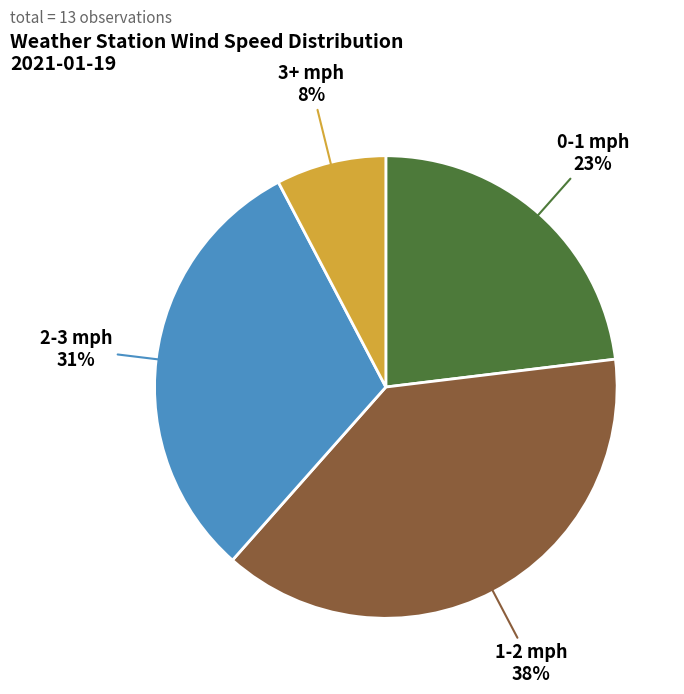

Does any single category account for the majority?

No